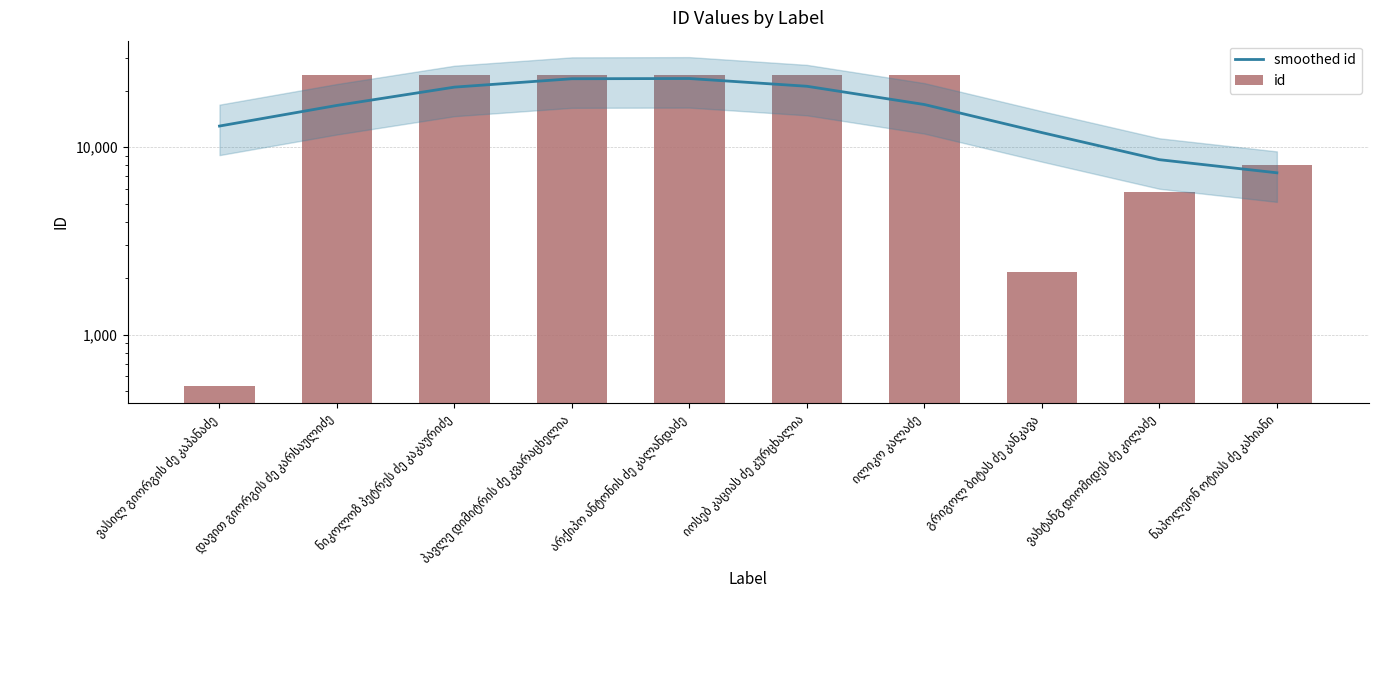

Count the number of categories in the chart.

10